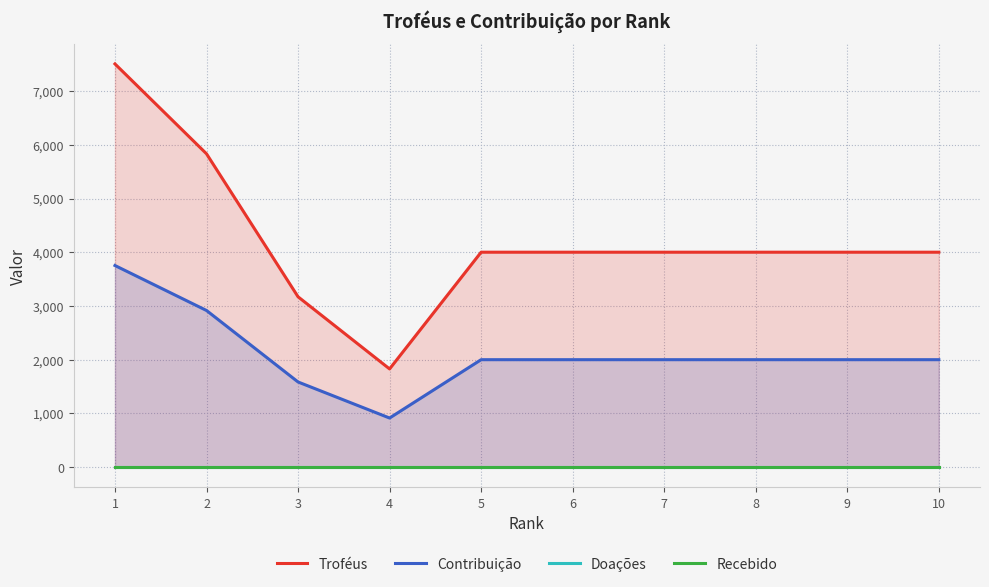

The Recebido series shows 0 at 3. True or false?

True